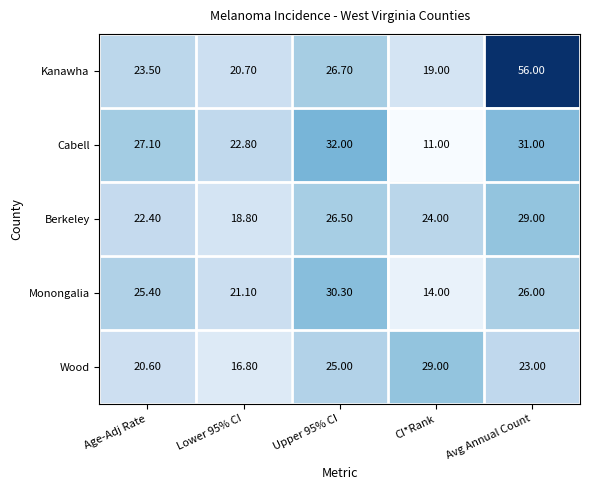

What is the difference between the highest and lowest values at Upper 95% CI?

7.0